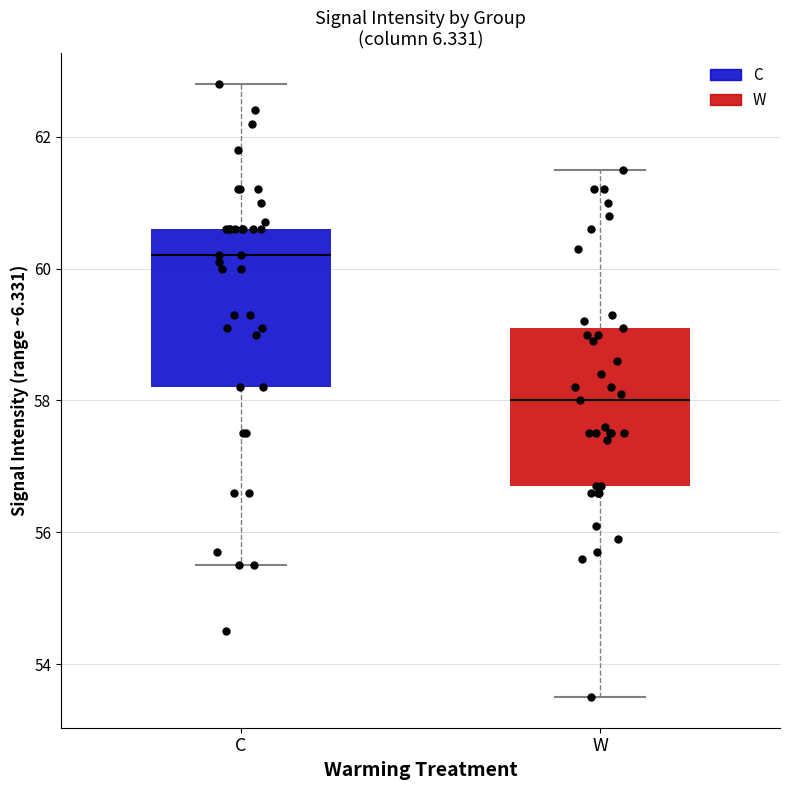

Where is the lower edge of the box for C on the y-axis? The values are not printed on the chart, so give them approximately, as read against the axis.

58.2